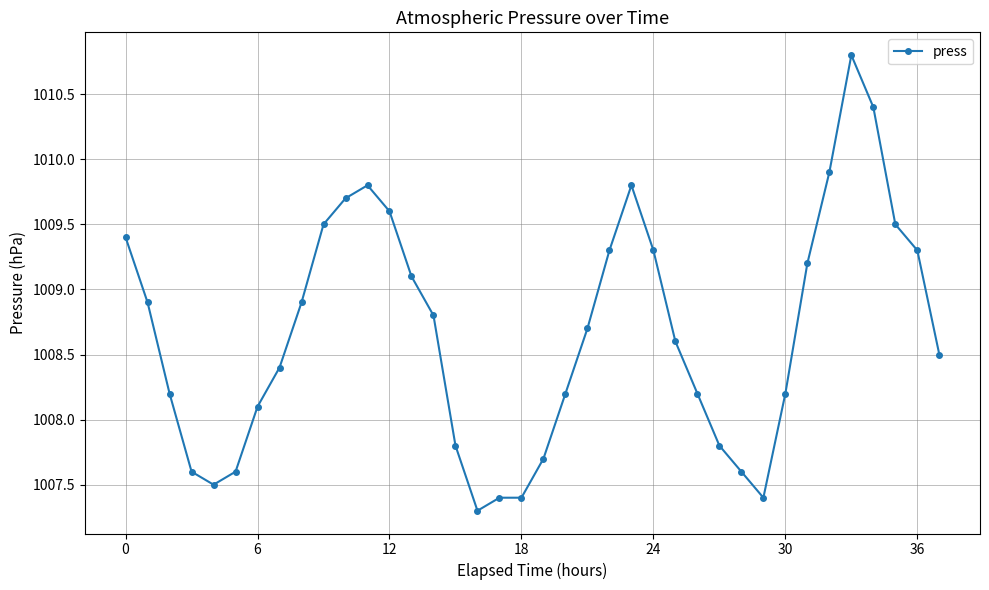

What is the minimum value shown in the chart?

1007.3